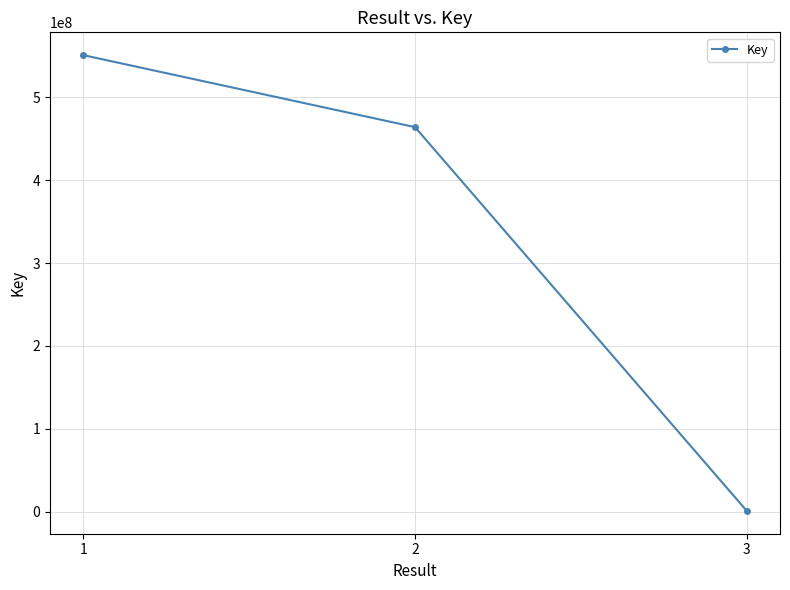

Is it true that the value at 2 is 463852775?

True